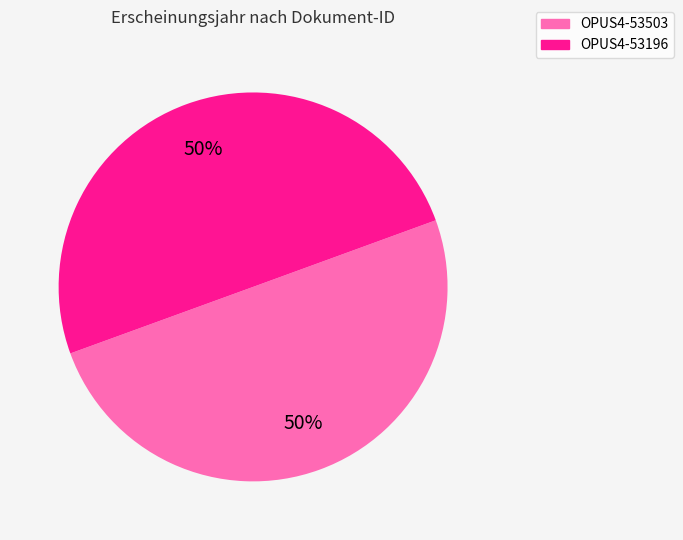

What percentage is the OPUS4-53503 slice, to the nearest percent?

50%